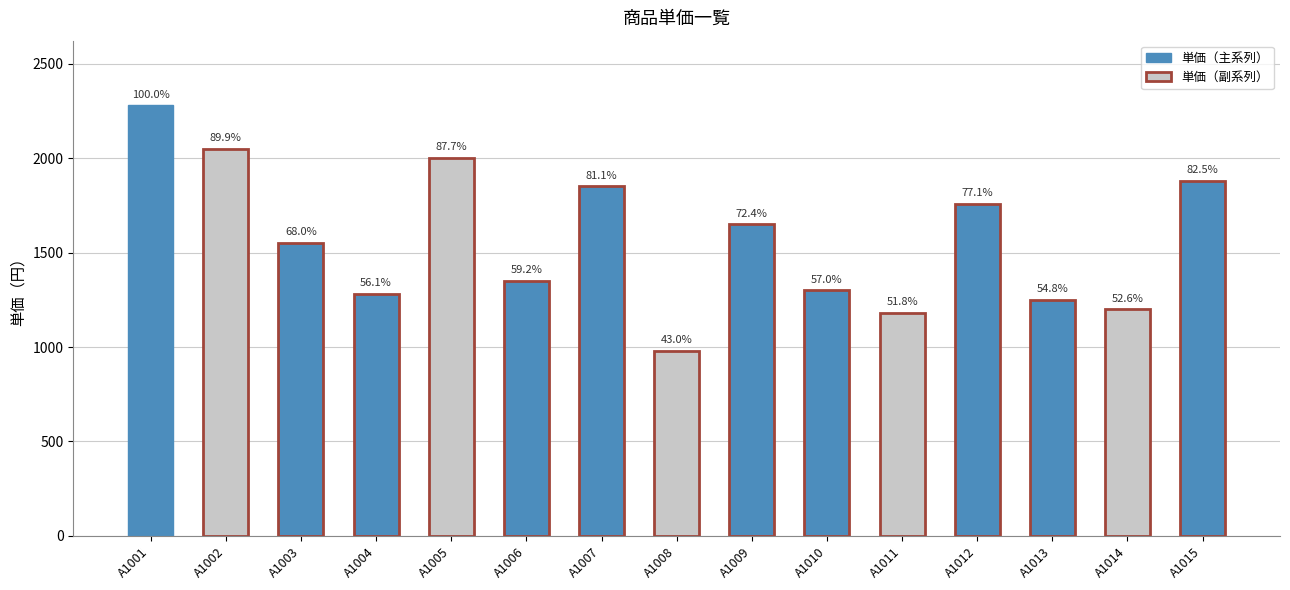

What is the change in value from A1011 to A1012?

+579